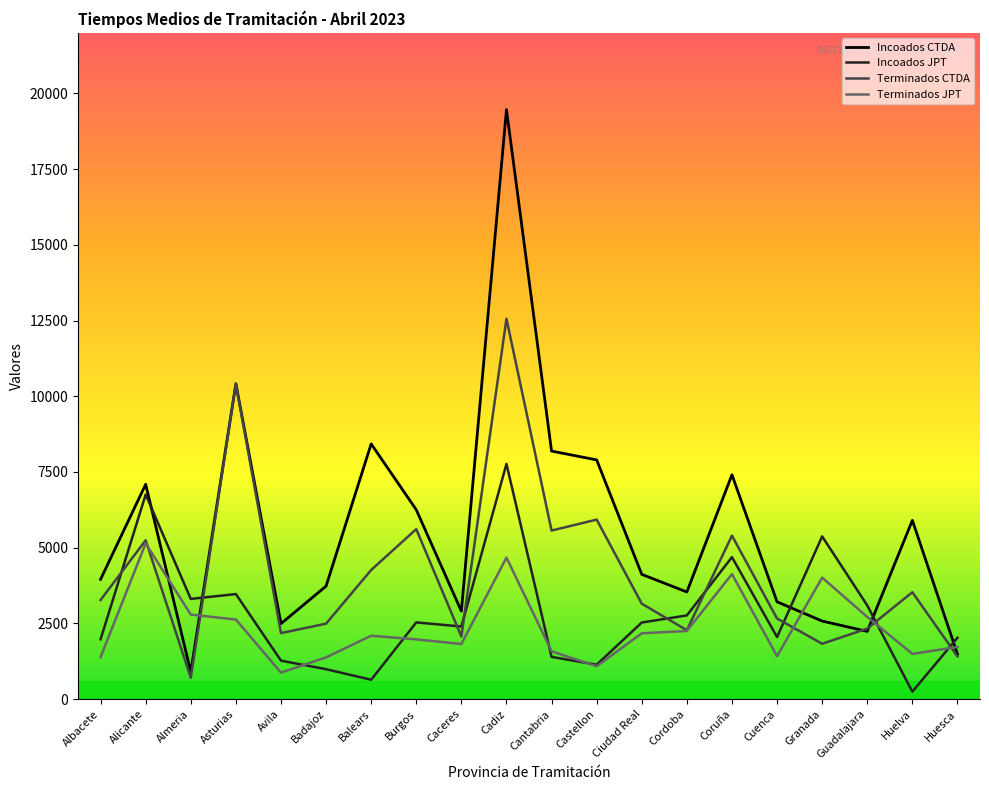

Which series changed the most between Burgos and Caceres?

Terminados CTDA